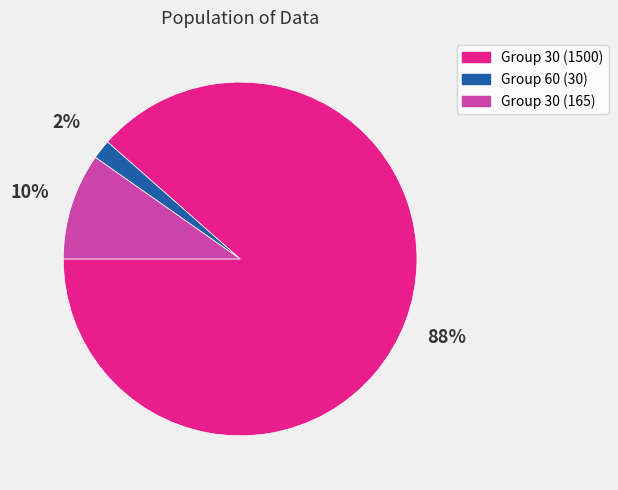

To the nearest percent, what percentage of the pie is Group 30 (1500)?

88%